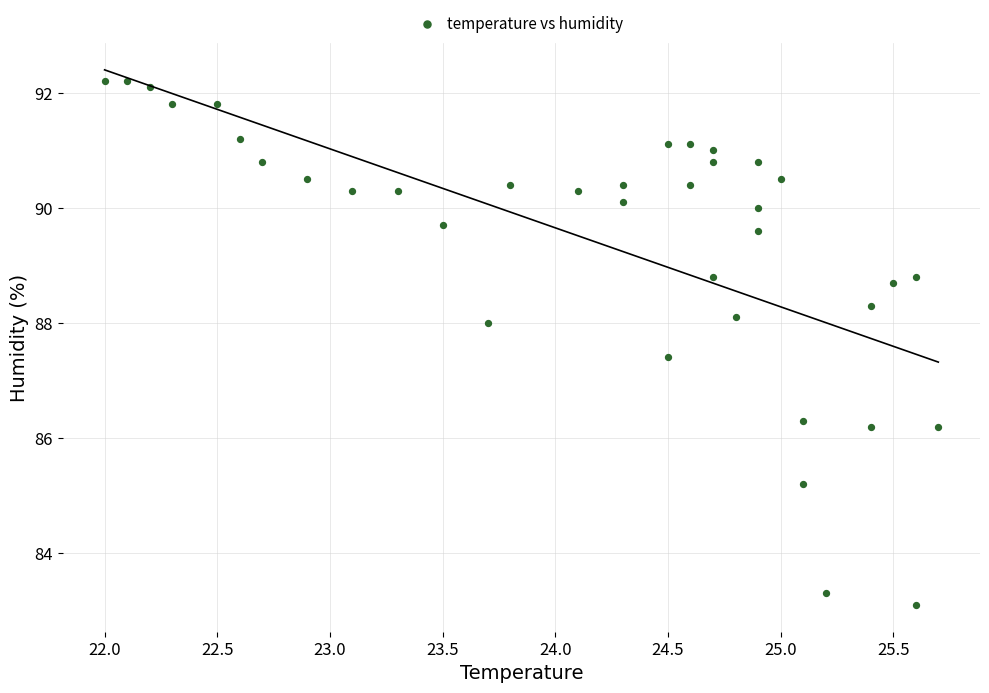

What Y value in the scatter plot is closest to 87?

87.4